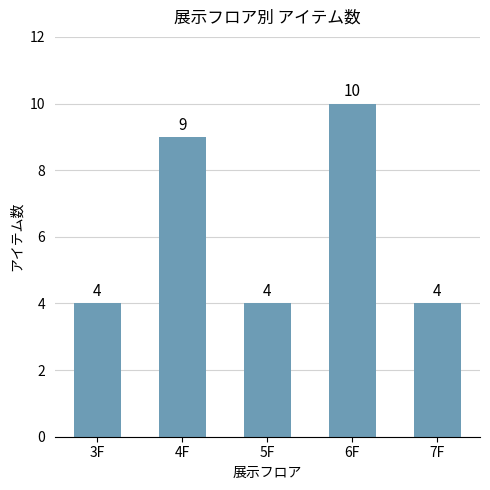

Does the chart contain any negative values?

No